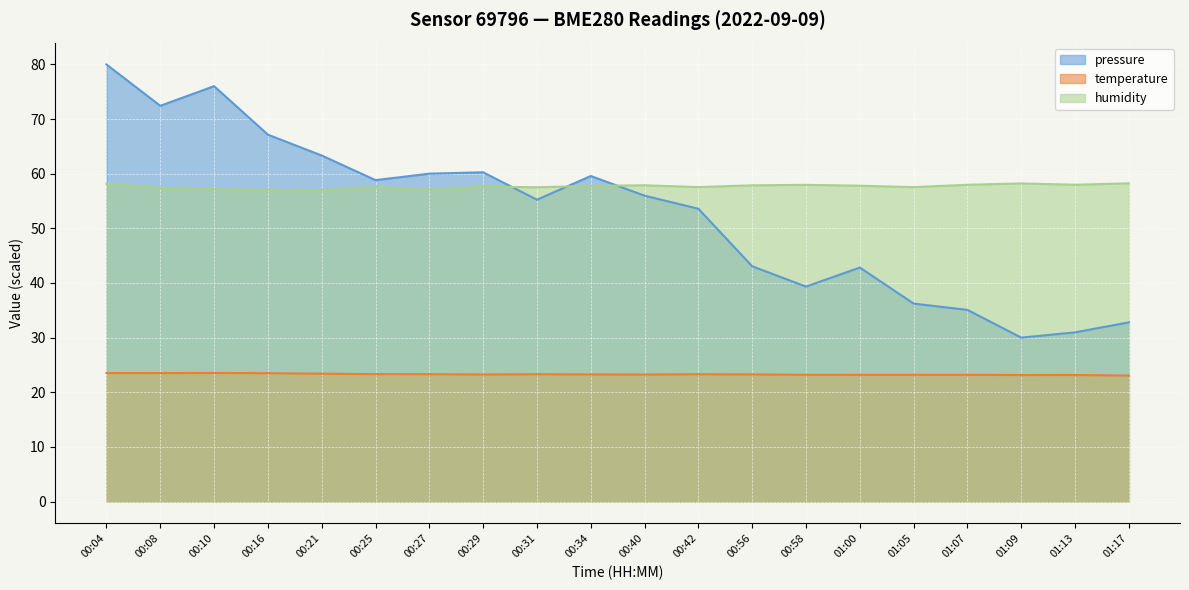

Reading left to right, extract all data points from this chart.

pressure: 00:04=80.0	00:08=72.4	00:10=76.0	00:16=67.2	00:21=63.3	00:25=58.8	00:27=60.0	00:29=60.3	00:31=55.2	00:34=59.6	00:40=56.0	00:42=53.6	00:56=43.1	00:58=39.3	01:00=42.8	01:05=36.2	01:07=35.1	01:09=30.0	01:13=31.0	01:17=32.8
temperature: 00:04=23.5	00:08=23.5	00:10=23.5	00:16=23.5	00:21=23.4	00:25=23.3	00:27=23.3	00:29=23.2	00:31=23.3	00:34=23.3	00:40=23.2	00:42=23.3	00:56=23.3	00:58=23.2	01:00=23.2	01:05=23.2	01:07=23.2	01:09=23.1	01:13=23.2	01:17=23.1
humidity: 00:04=58.2	00:08=57.4	00:10=57.2	00:16=57.0	00:21=56.9	00:25=57.6	00:27=57.1	00:29=57.6	00:31=57.5	00:34=57.8	00:40=57.9	00:42=57.6	00:56=57.9	00:58=58.0	01:00=57.8	01:05=57.5	01:07=58.0	01:09=58.2	01:13=58.0	01:17=58.2